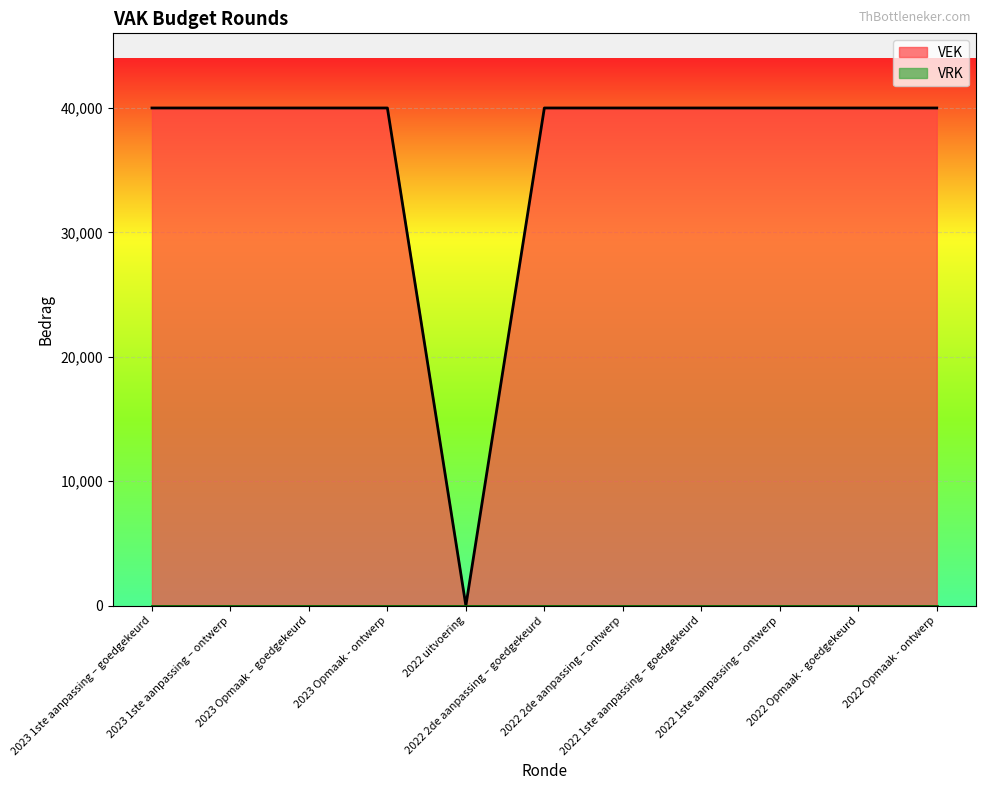

True or false: the data has more than 1 interior local peaks.

False